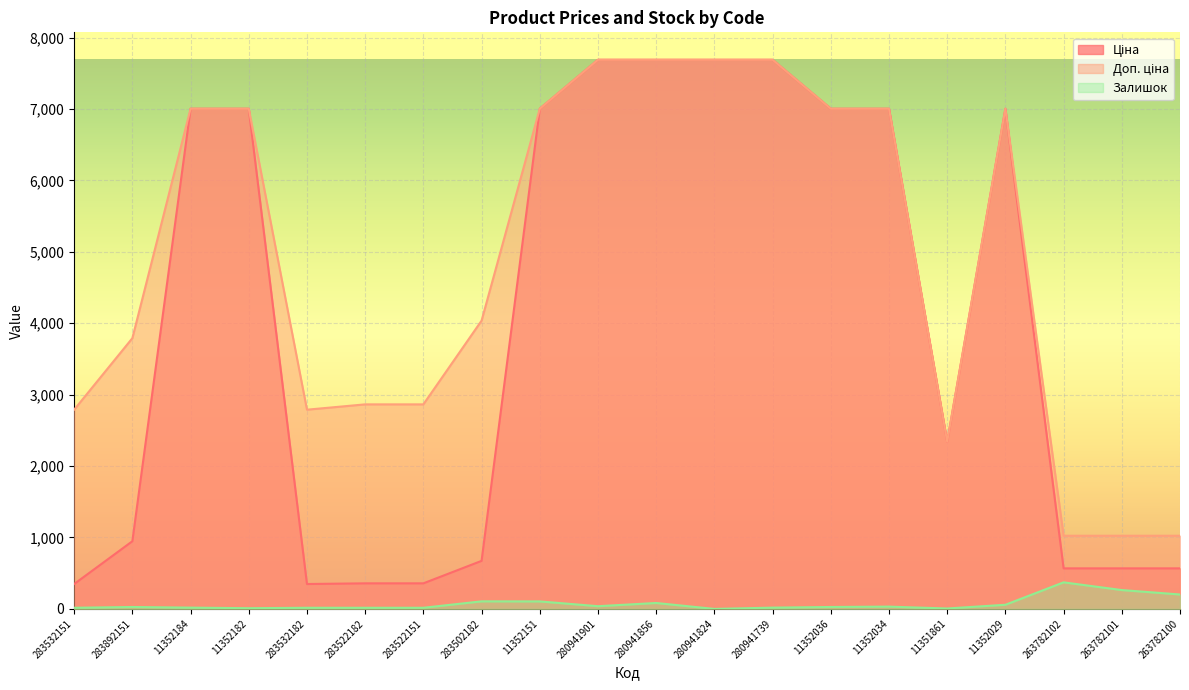

True or false: Залишок and Доп. ціна cross at least once.

False